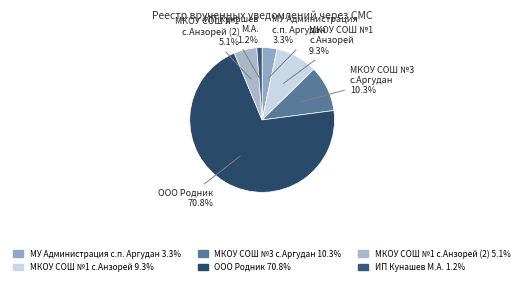

To the nearest percent, what is the average slice percentage?

17%